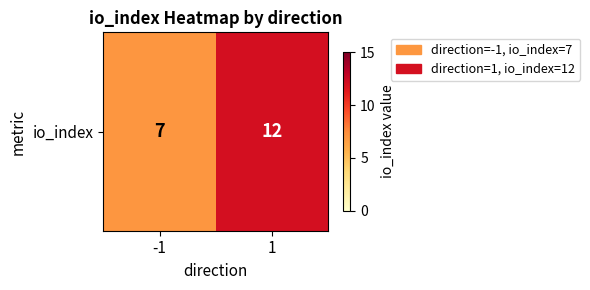

Which label corresponds to the smallest value in the chart?

-1